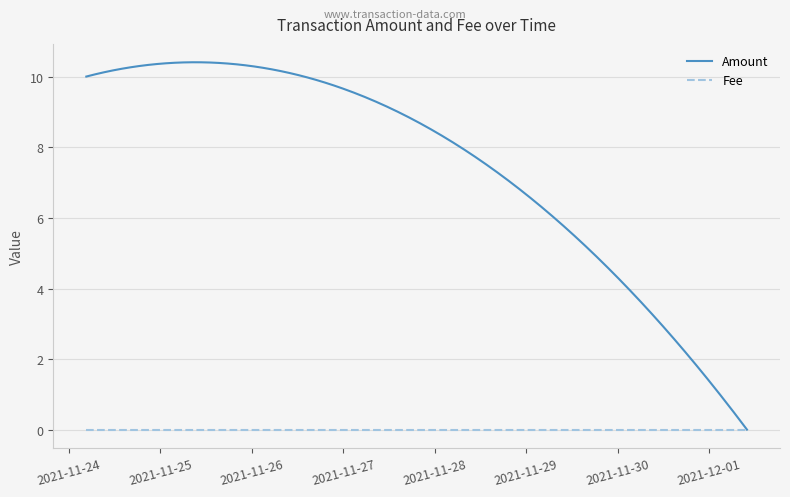

Rank the series by their average value, from highest to lowest.

Amount, Fee